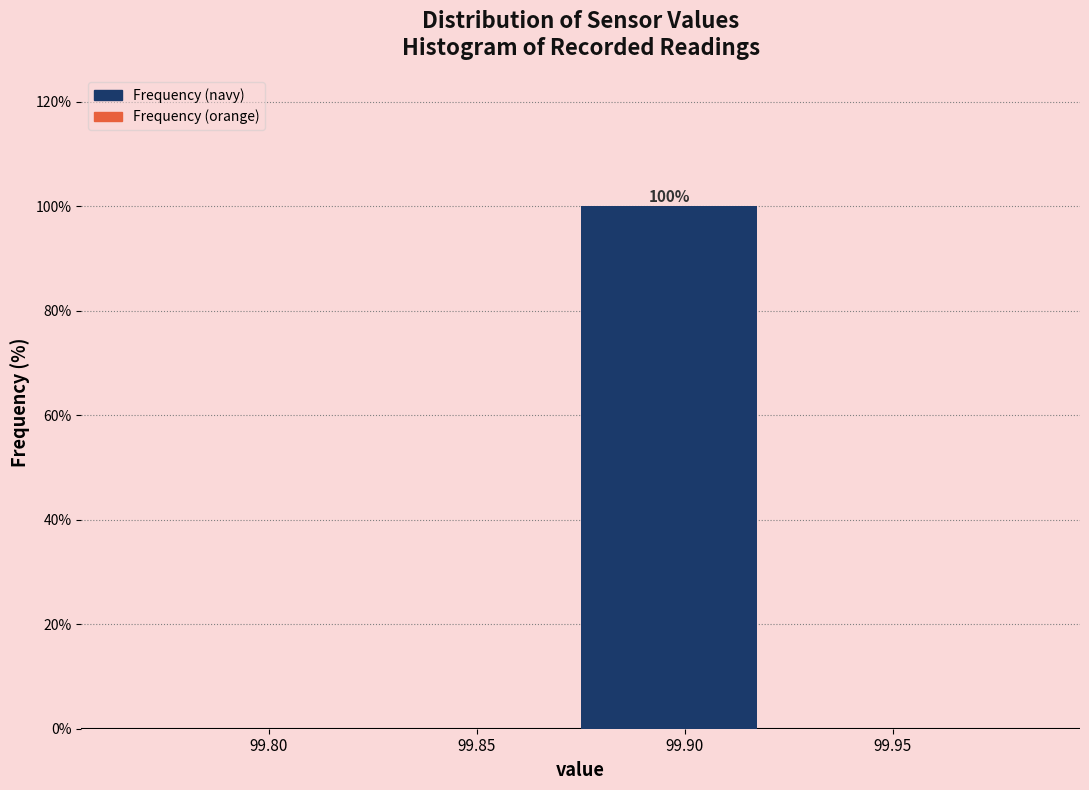

Reading left to right, extract all data points from this chart.

99.80=0	99.85=0	99.90=100	99.95=0